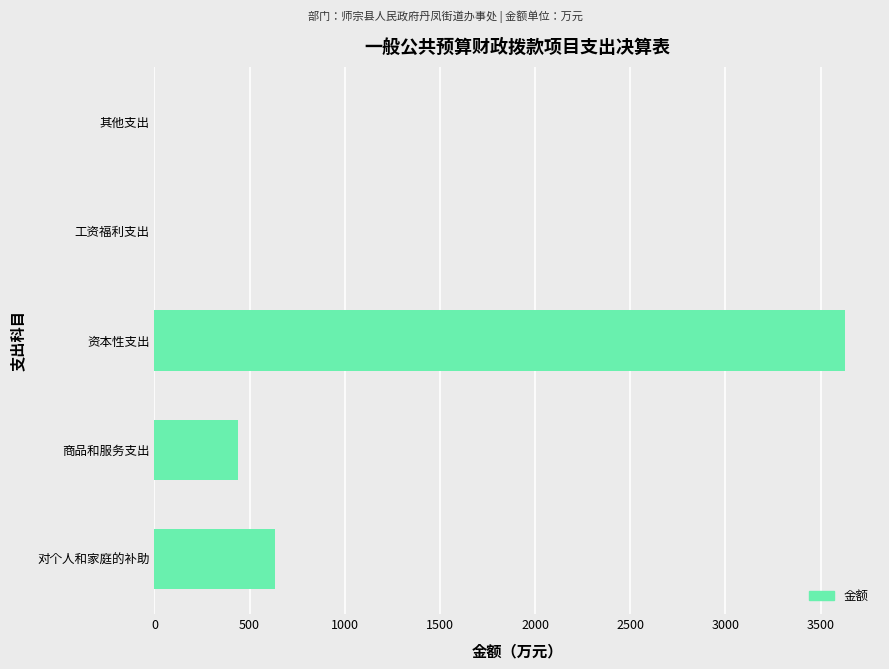

Reading bottom to top, extract all data points from this chart.

对个人和家庭的补助=633.3	商品和服务支出=440.9	资本性支出=3630.6	工资福利支出=0.0	其他支出=0.0